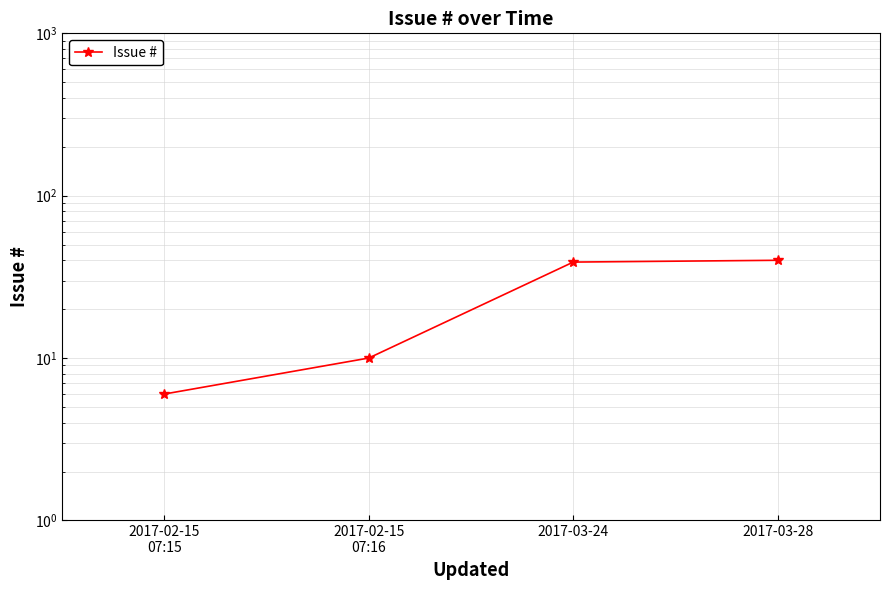

The chart shows a value of 10 at 2017-02-15
07:16. True or false?

True